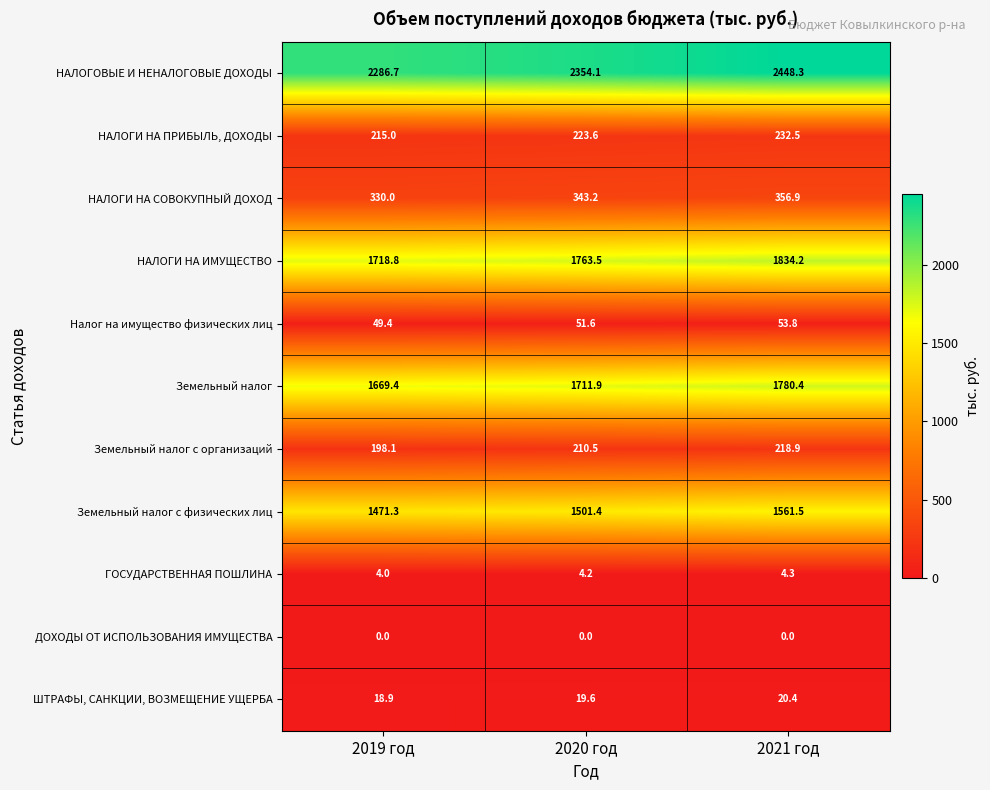

Is it true that НАЛОГОВЫЕ И НЕНАЛОГОВЫЕ ДОХОДЫ equals 1285.5 at 2019 год?

False